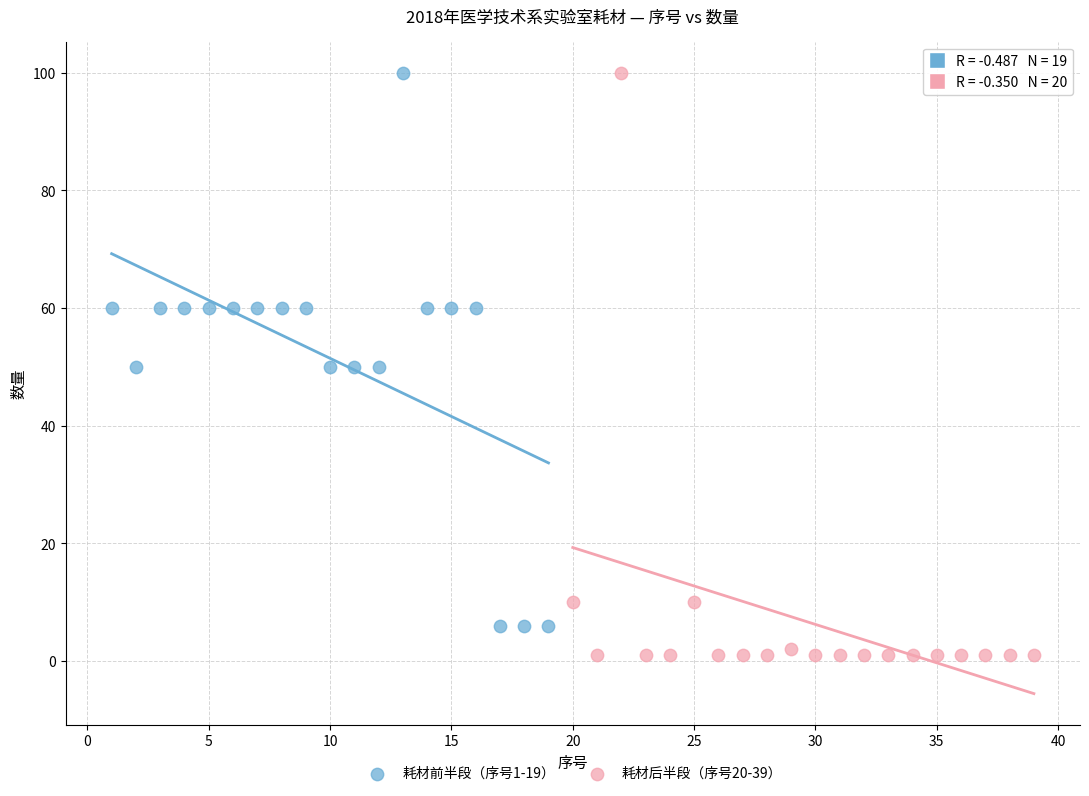

Which series contains the lowest Y value?

耗材后半段（序号20-39）